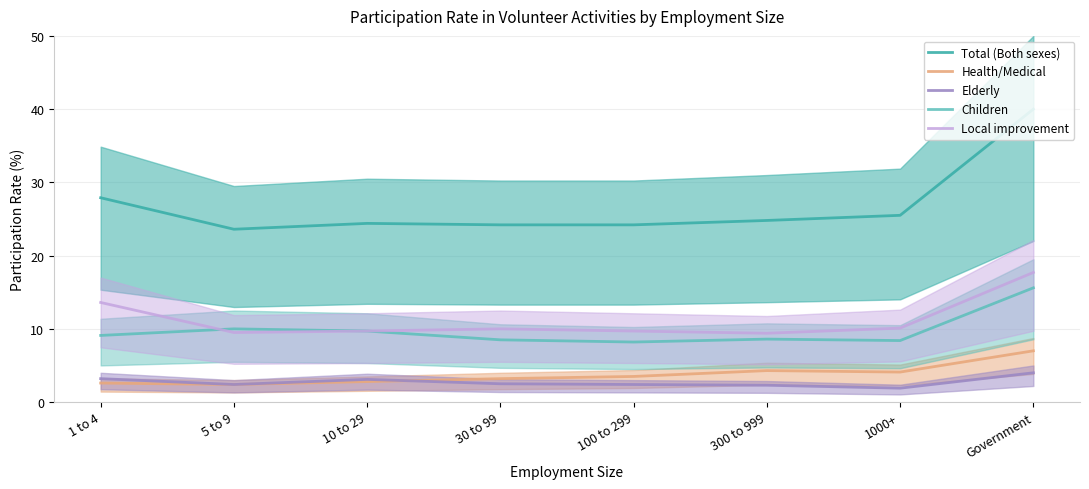

At how many categories does at least one series exceed 26?

2